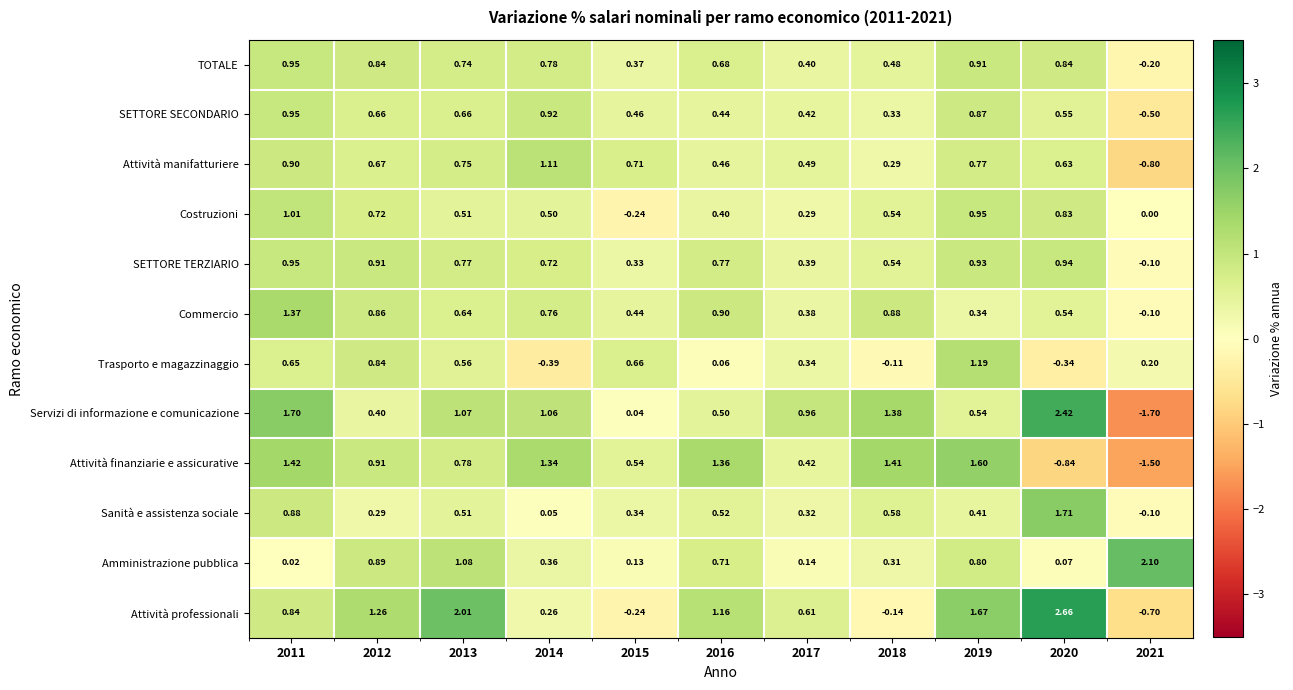

What is the total value across all series at 2014?

7.5